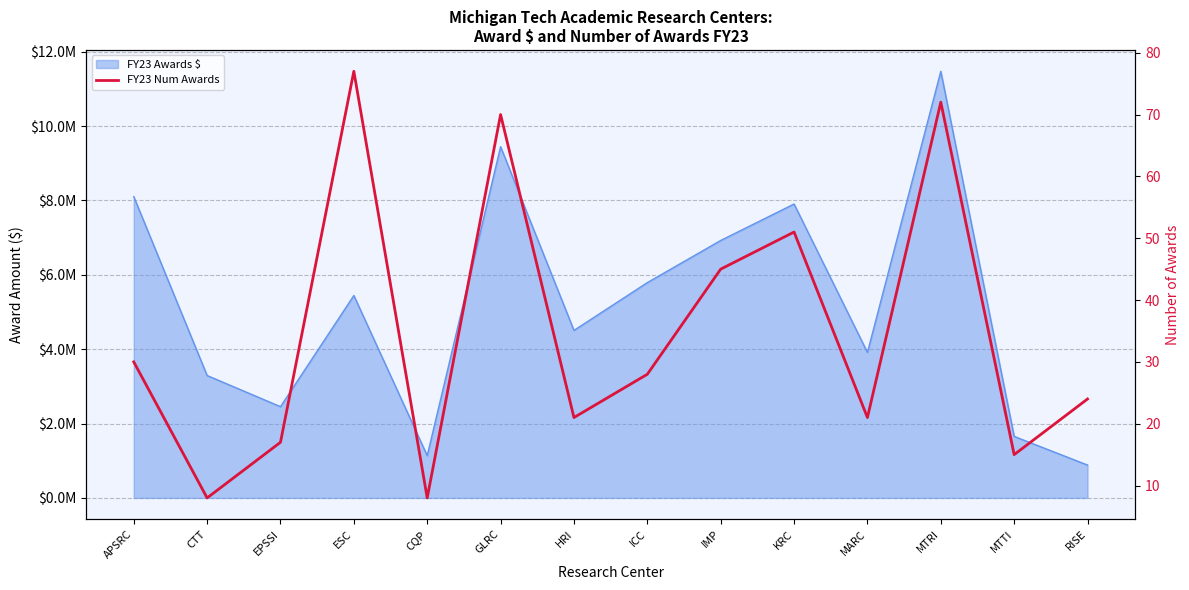

What is the minimum value shown in the chart?

8